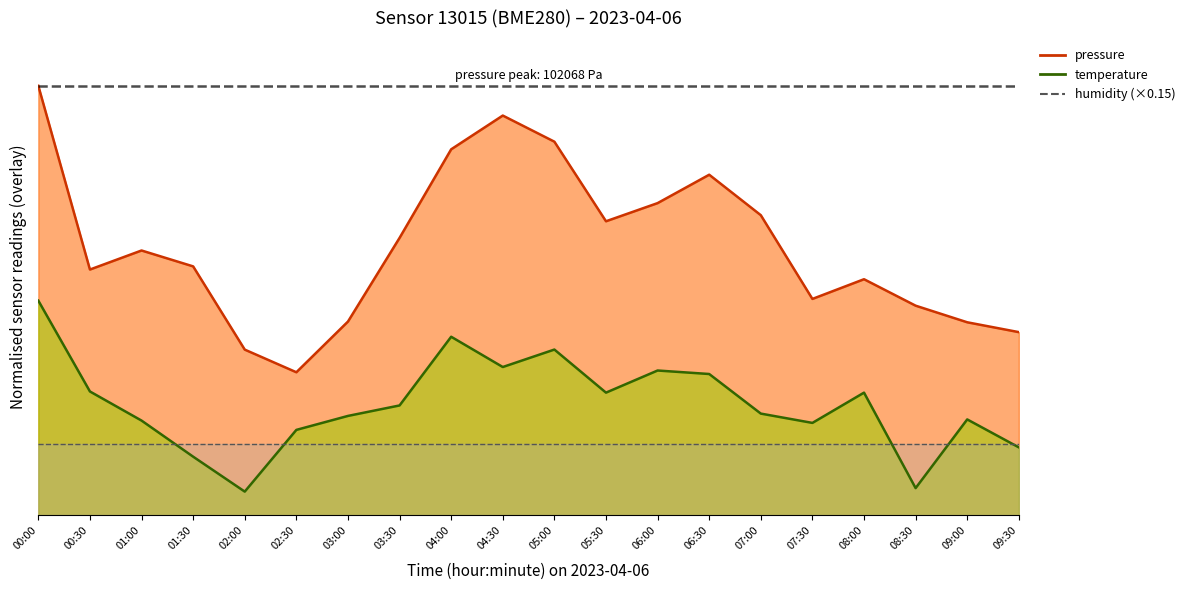

Where does the pressure series first go above 55?

00:00